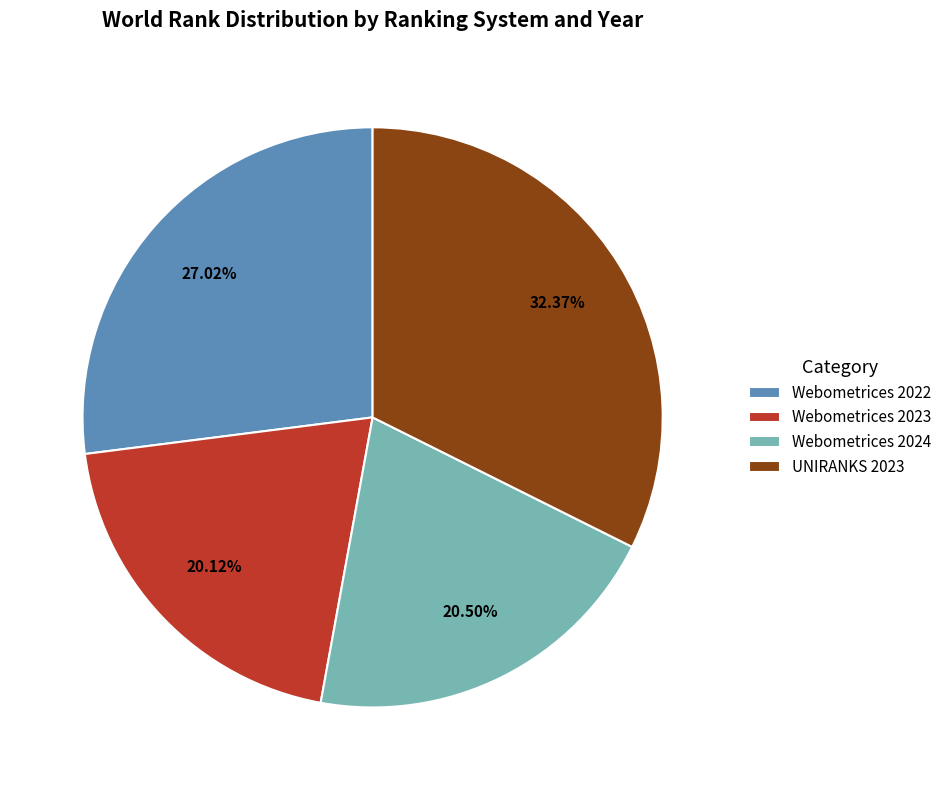

Is there any slice that represents more than half of the pie?

No